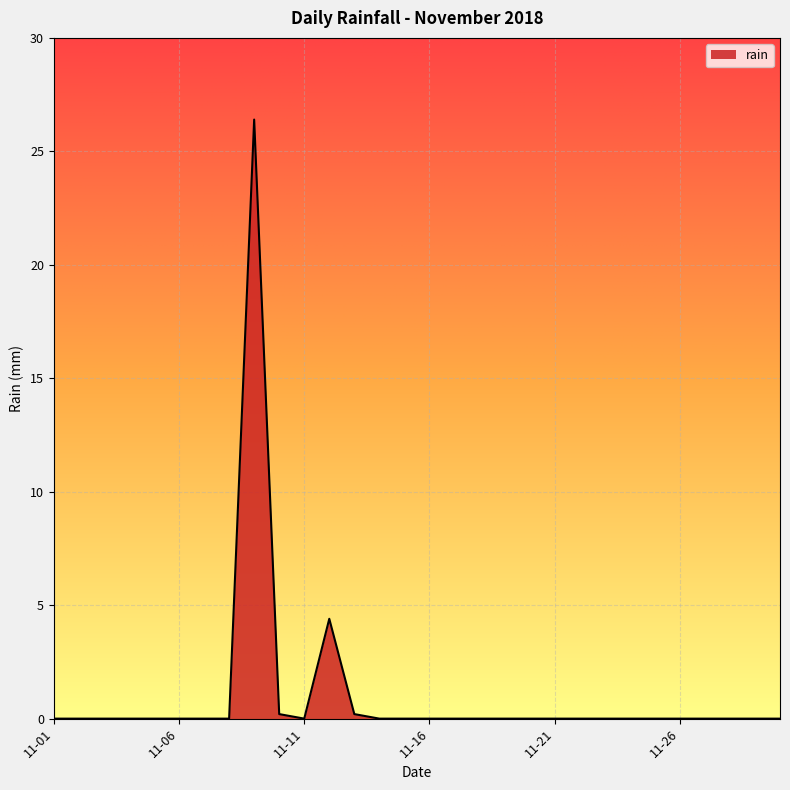

What is the difference between the maximum and minimum values?

26.4